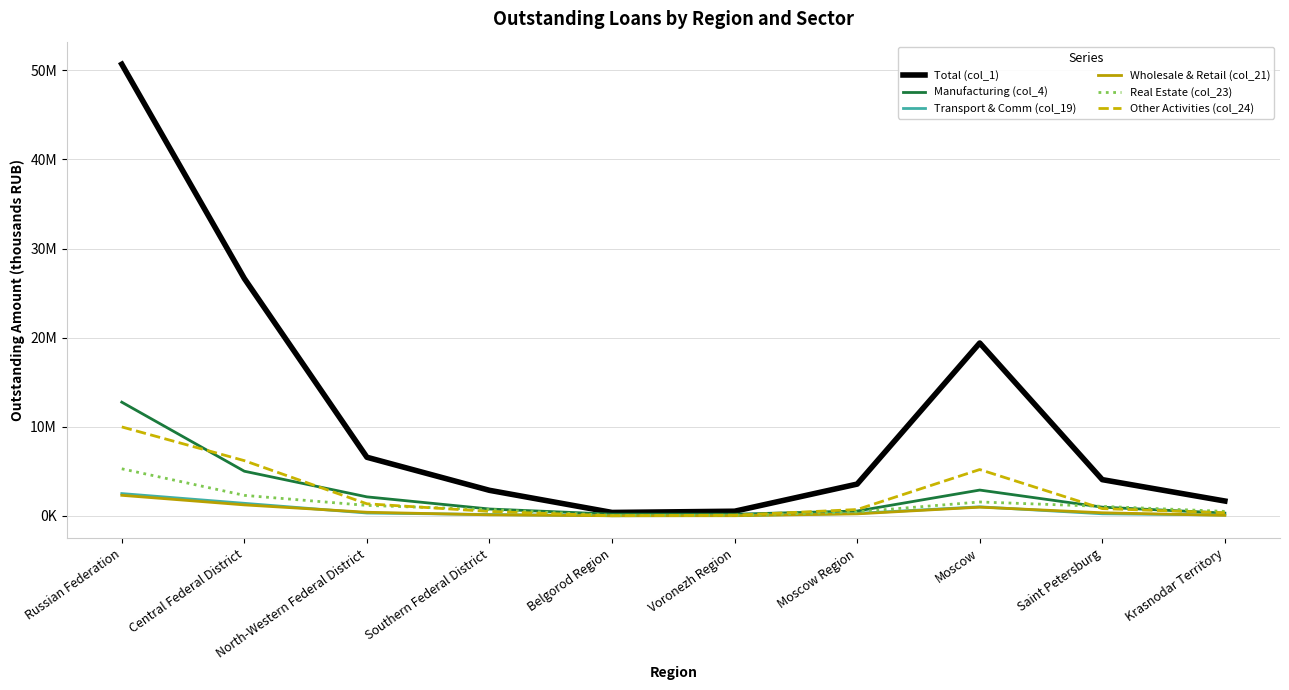

What position from the right is Belgorod Region?

6